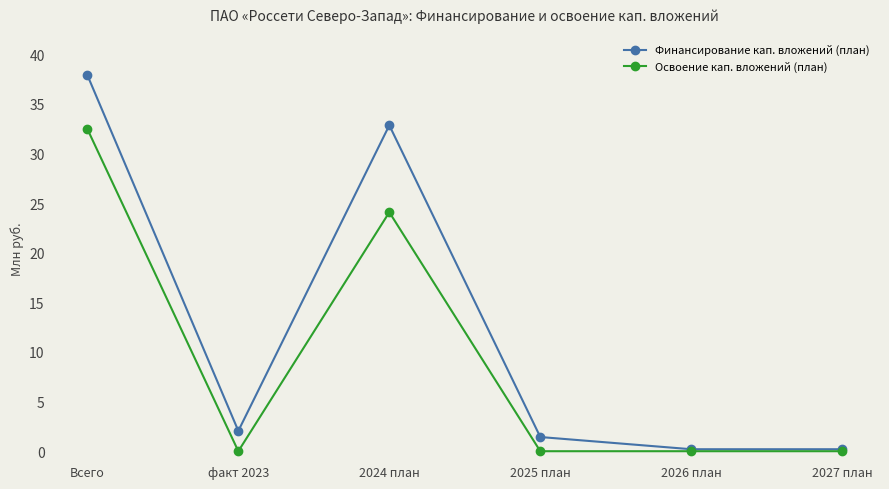

What is the approximate value of Освоение кап. вложений (план) at Всего?

32.5